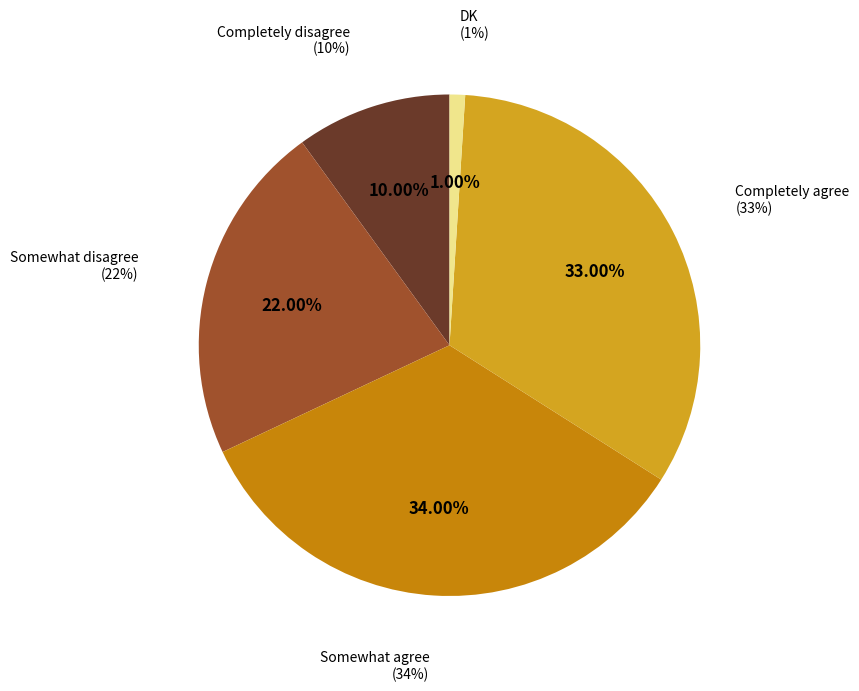

Which category has the smallest portion of the pie?

DK